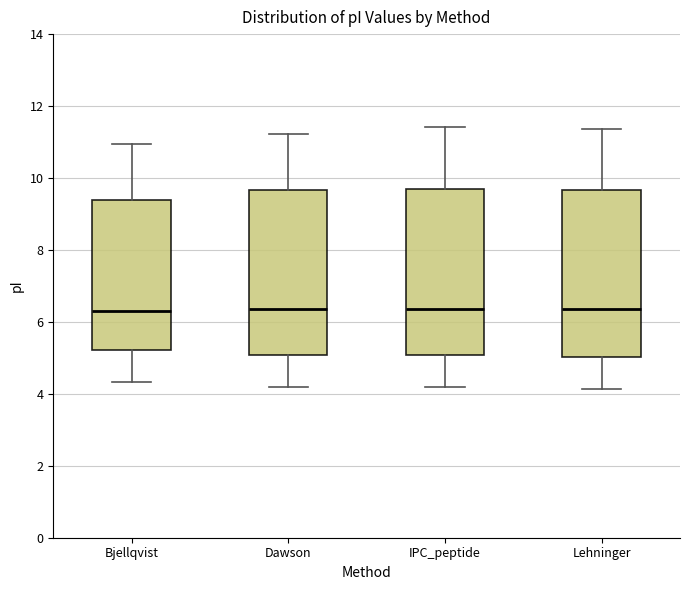

Reading left to right, read every box against the y-axis: the position of its median line, the range the box covers, and the ends of its whiskers. The values are not printed on the chart, so give them approximately, as read against the axis.

Bjellqvist: median 6.4, box 5.2 to 9.4, whiskers 4.4 to 11.0
Dawson: median 6.4, box 5.0 to 9.6, whiskers 4.2 to 11.2
IPC_peptide: median 6.4, box 5.0 to 9.6, whiskers 4.2 to 11.4
Lehninger: median 6.4, box 5.0 to 9.6, whiskers 4.2 to 11.4